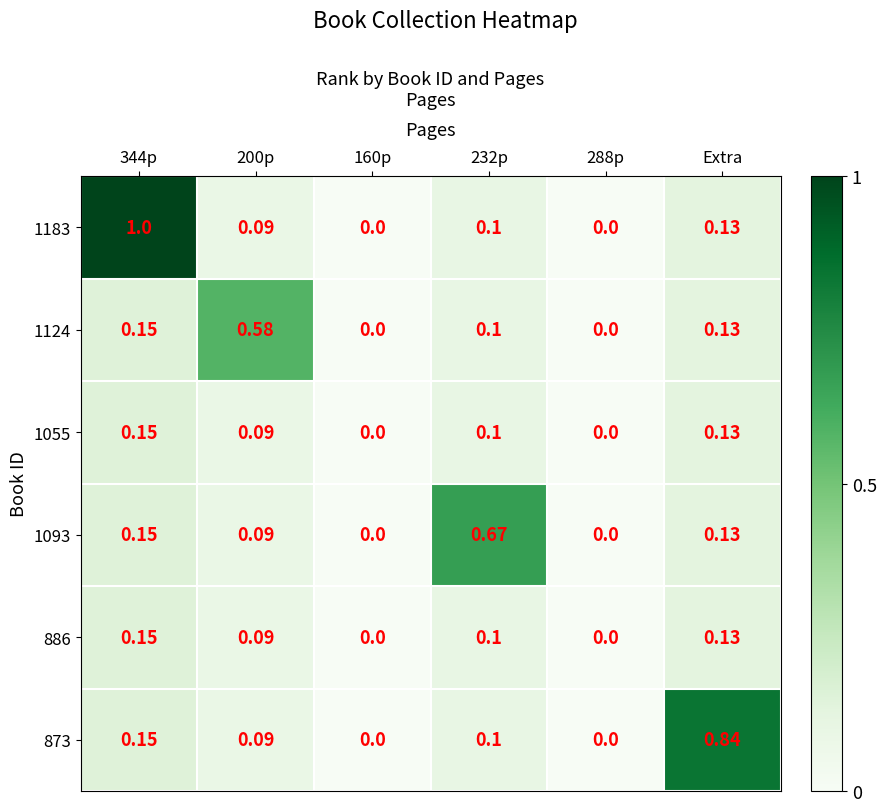

Is the value of 886 at Extra greater than the value of 873 at 160p?

Yes